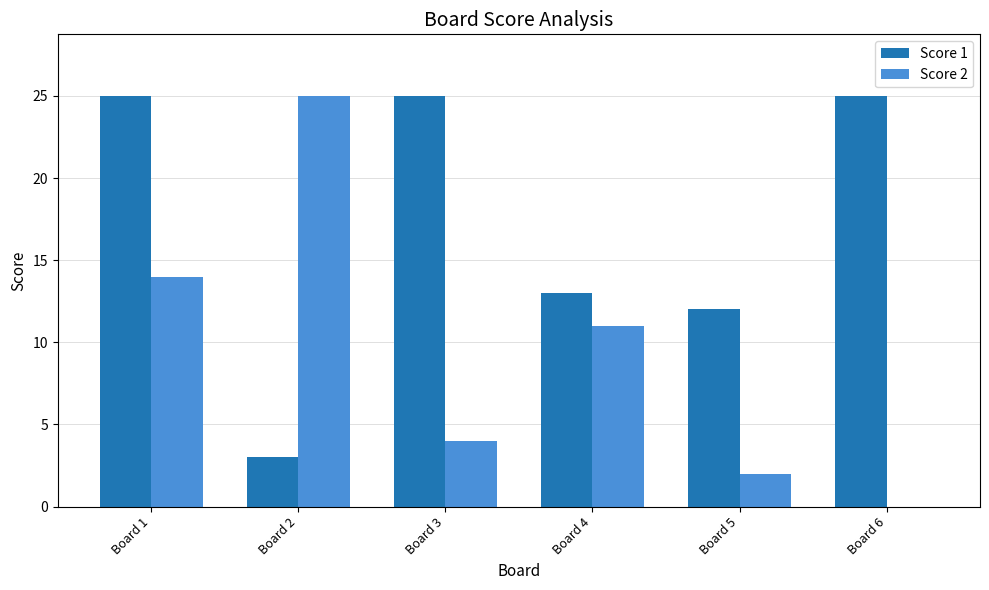

Are the bars grouped side by side (vs. stacked)?

Yes